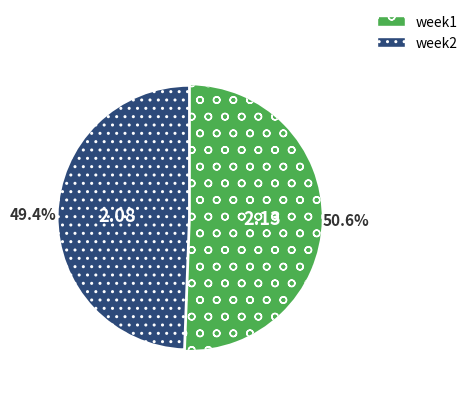

Is there any slice that represents more than half of the pie?

Yes